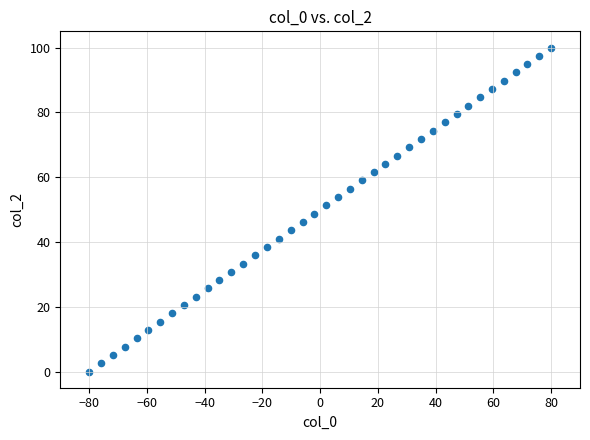

What is the range of Y values (max minus min)?

100.0